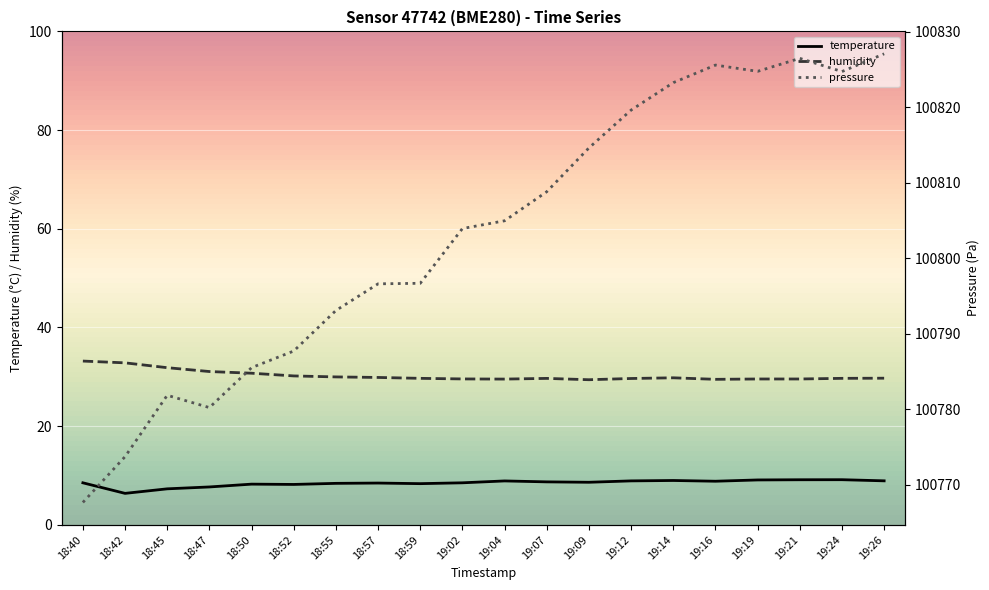

The humidity series shows 38.7 at 19:21. True or false?

False